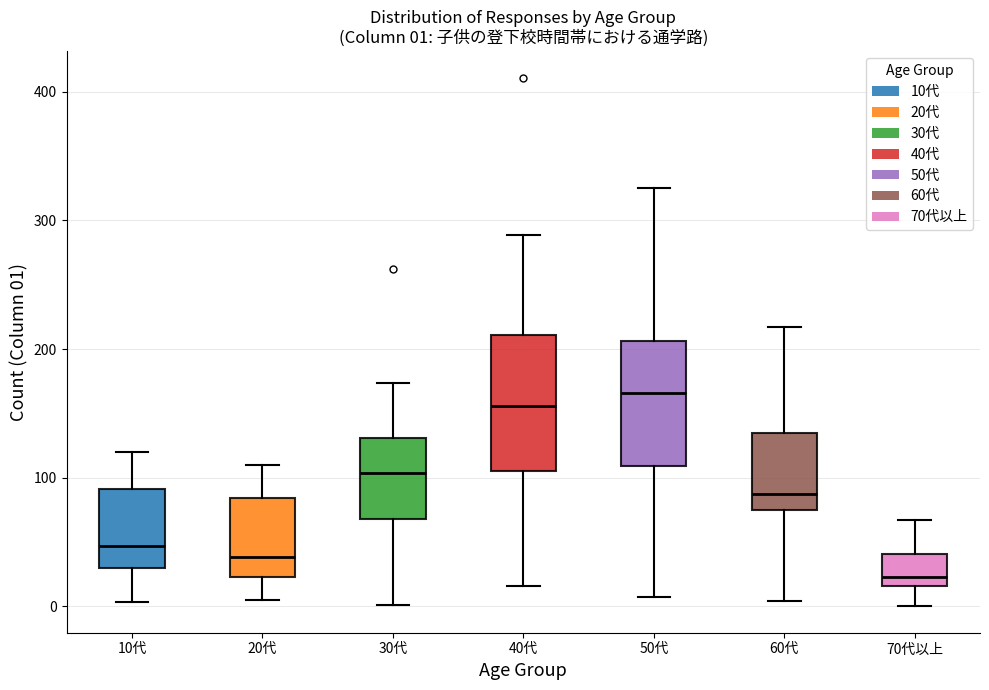

Which box's median line is the highest?

50代